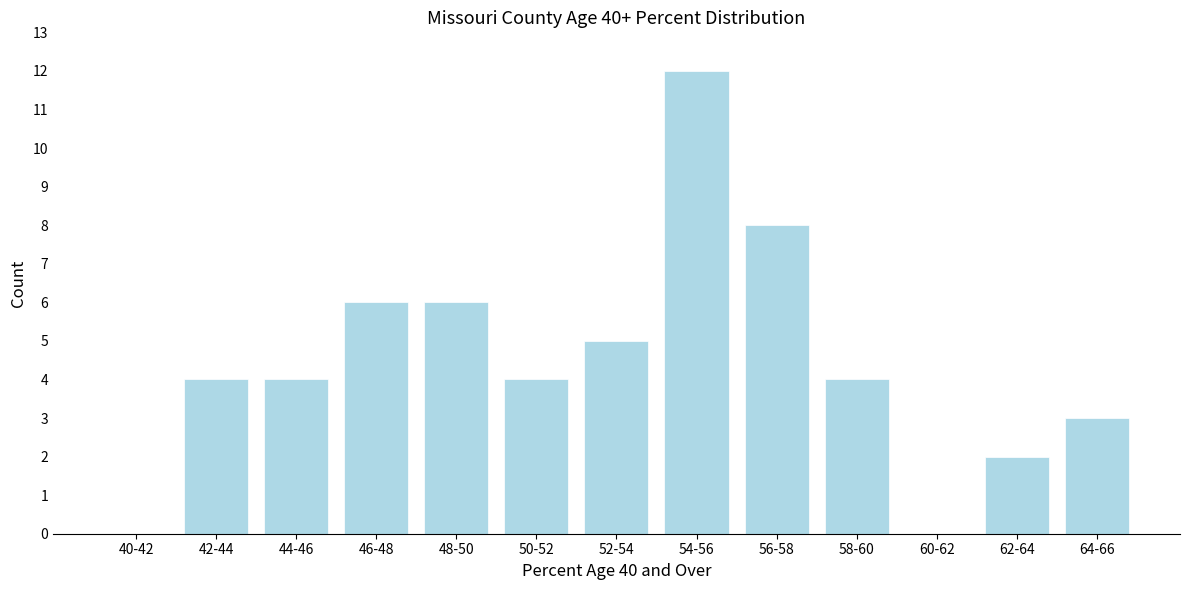

Reading left to right, transcribe all the data shown in this chart.

40-42=0	42-44=4	44-46=4	46-48=6	48-50=6	50-52=4	52-54=5	54-56=12	56-58=8	58-60=4	60-62=0	62-64=2	64-66=3